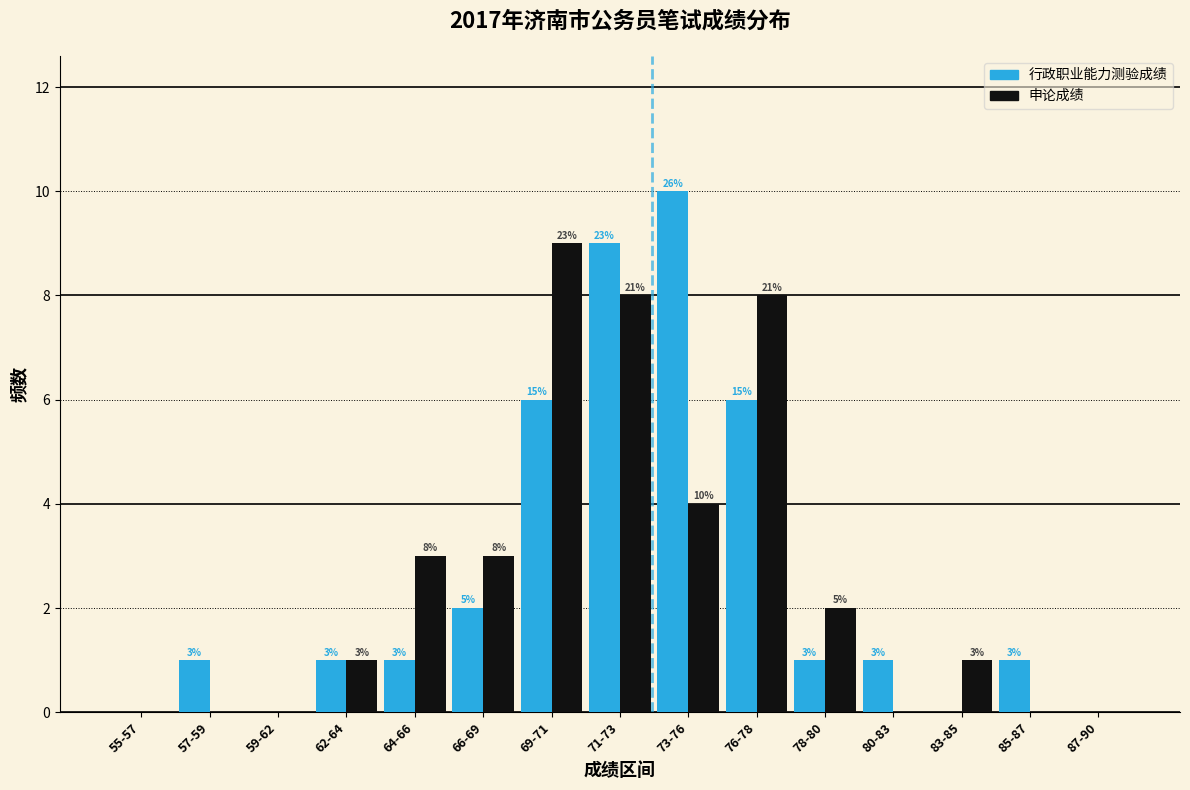

Reading left to right, transcribe all the data shown in this chart.

行政职业能力测验成绩: 55-57=0	57-59=1	59-62=0	62-64=1	64-66=1	66-69=2	69-71=6	71-73=9	73-76=10	76-78=6	78-80=1	80-83=1	83-85=0	85-87=1	87-90=0
申论成绩: 55-57=0	57-59=0	59-62=0	62-64=1	64-66=3	66-69=3	69-71=9	71-73=8	73-76=4	76-78=8	78-80=2	80-83=0	83-85=1	85-87=0	87-90=0